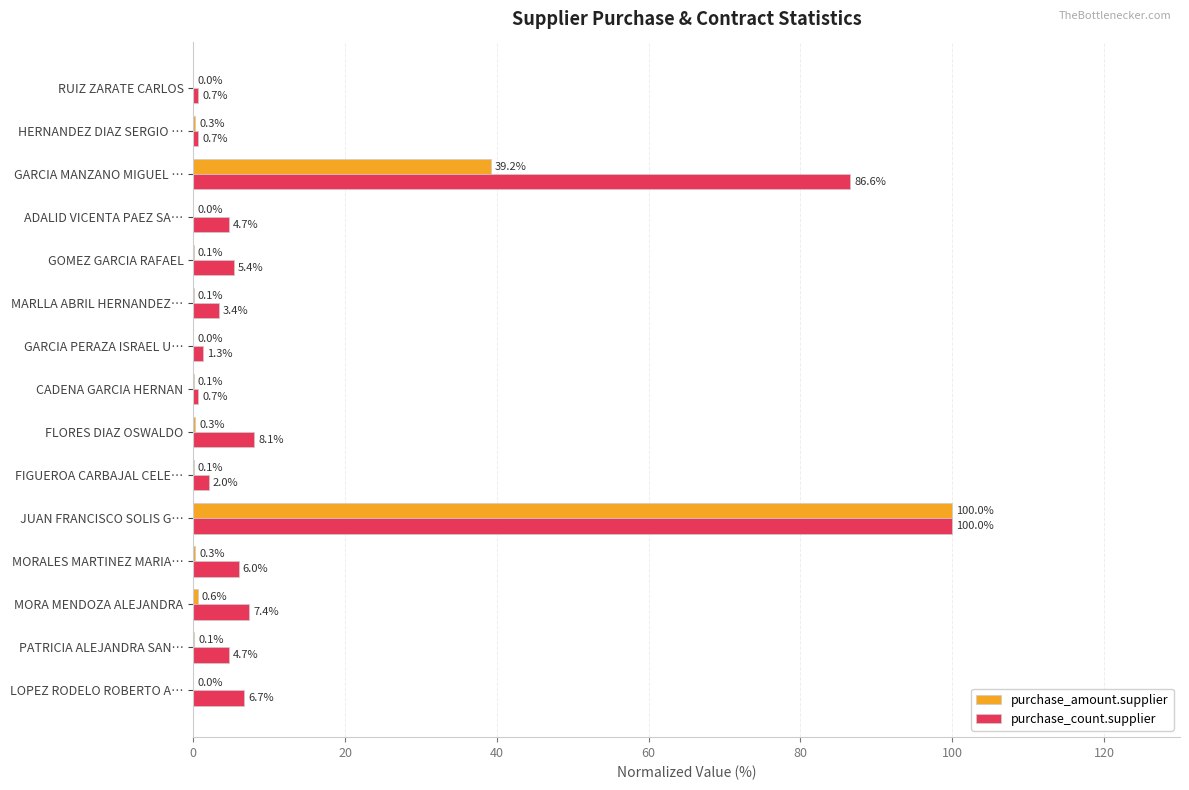

What value does the purchase_count.supplier series have at GARCIA MANZANO MIGUEL …?

86.6